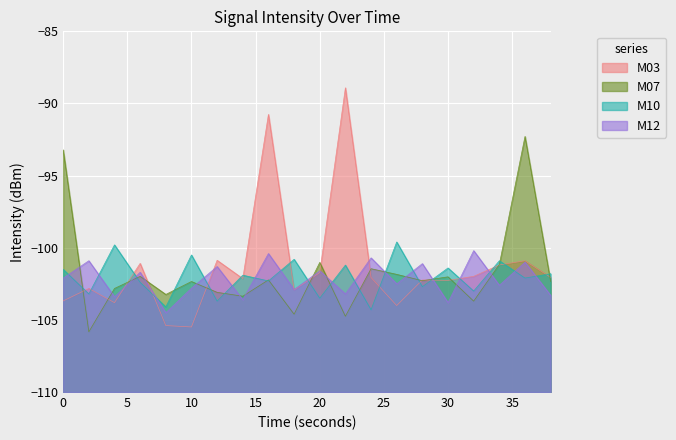

Which series ends up on top after the final intersection of M12 and M07?

M07